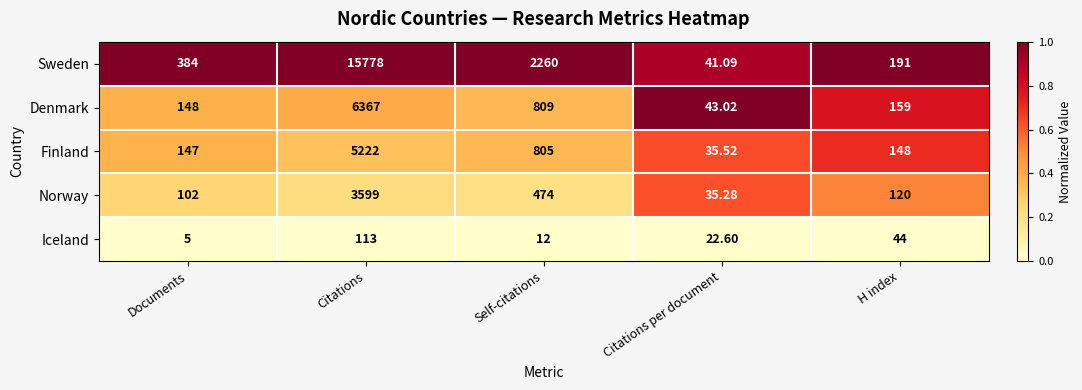

Which category has the highest value in the Denmark series?

Citations